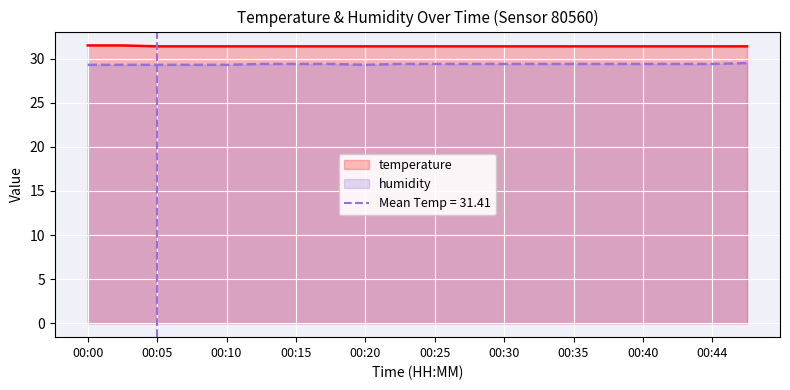

Between 00:05 and 00:15, which series saw the biggest shift?

humidity